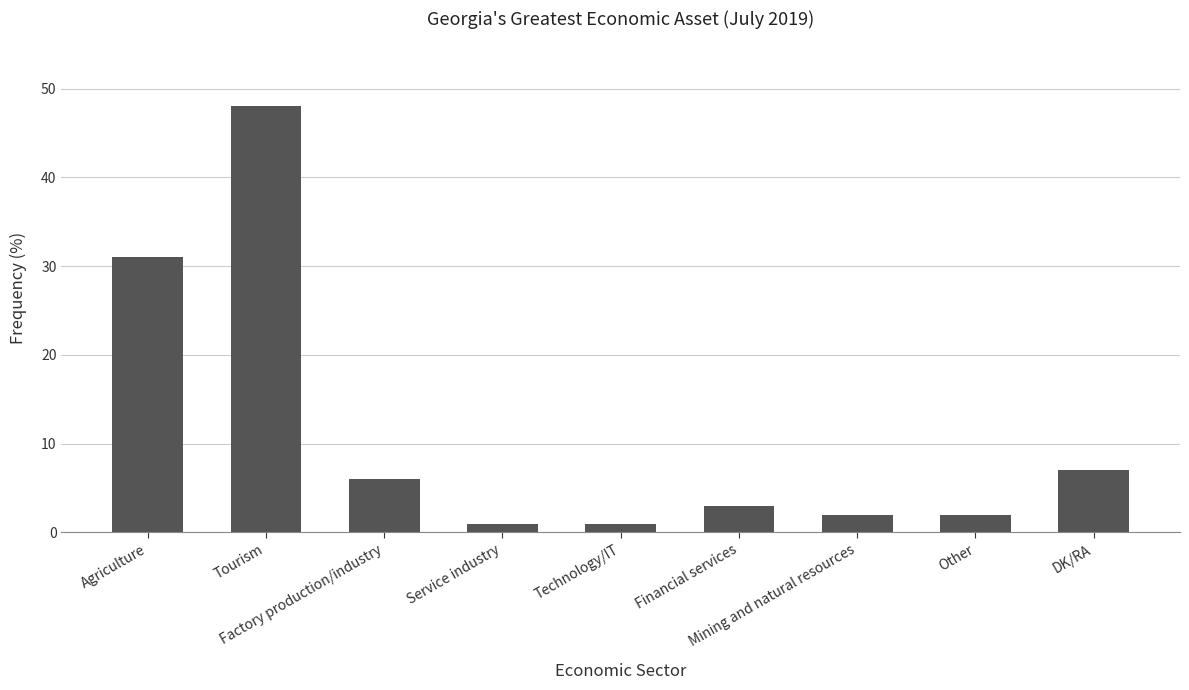

Which category has the highest value across all series?

Tourism